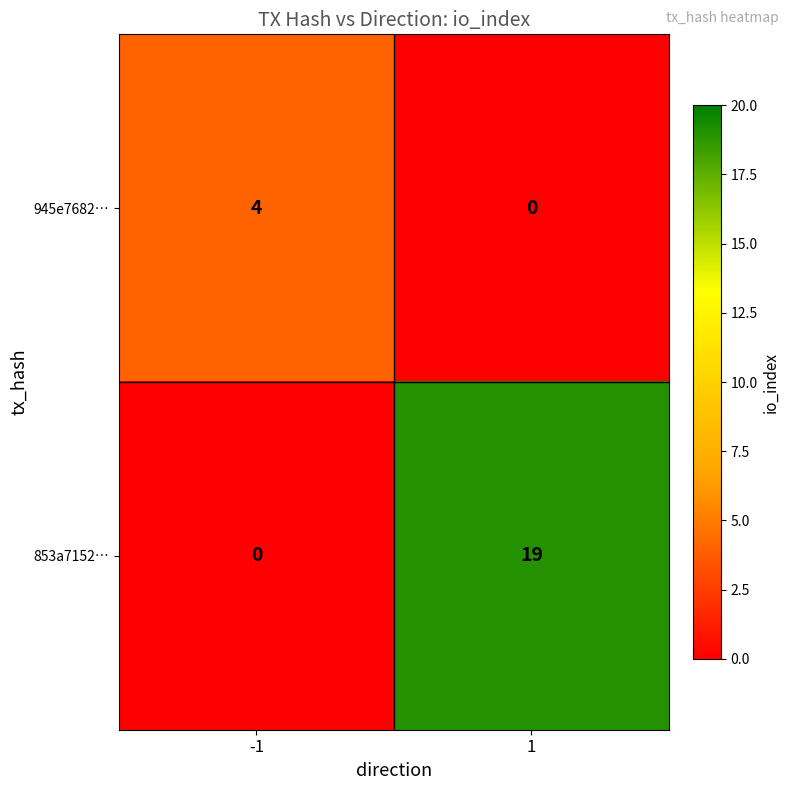

What is the difference between the highest and lowest values at 1?

19